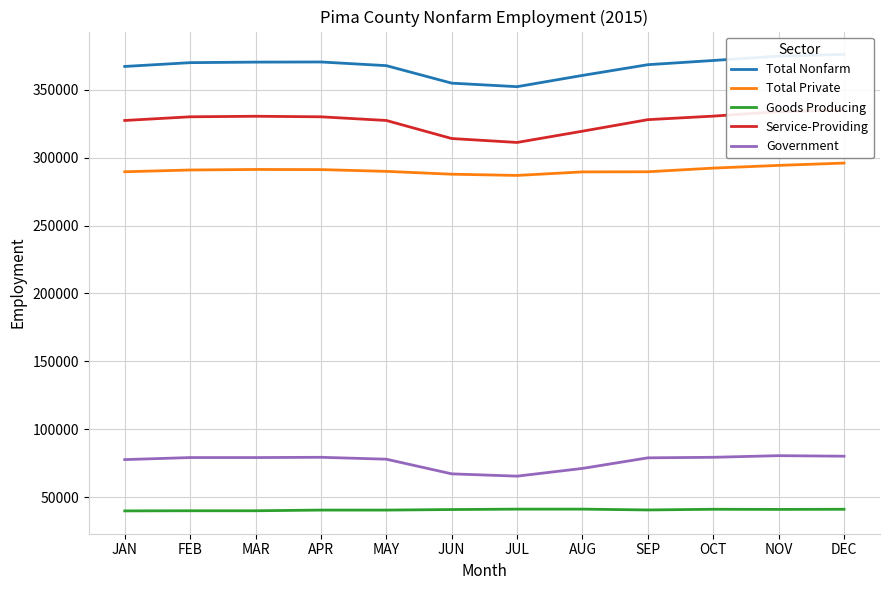

At which category does the chart reach its peak across all series?

DEC